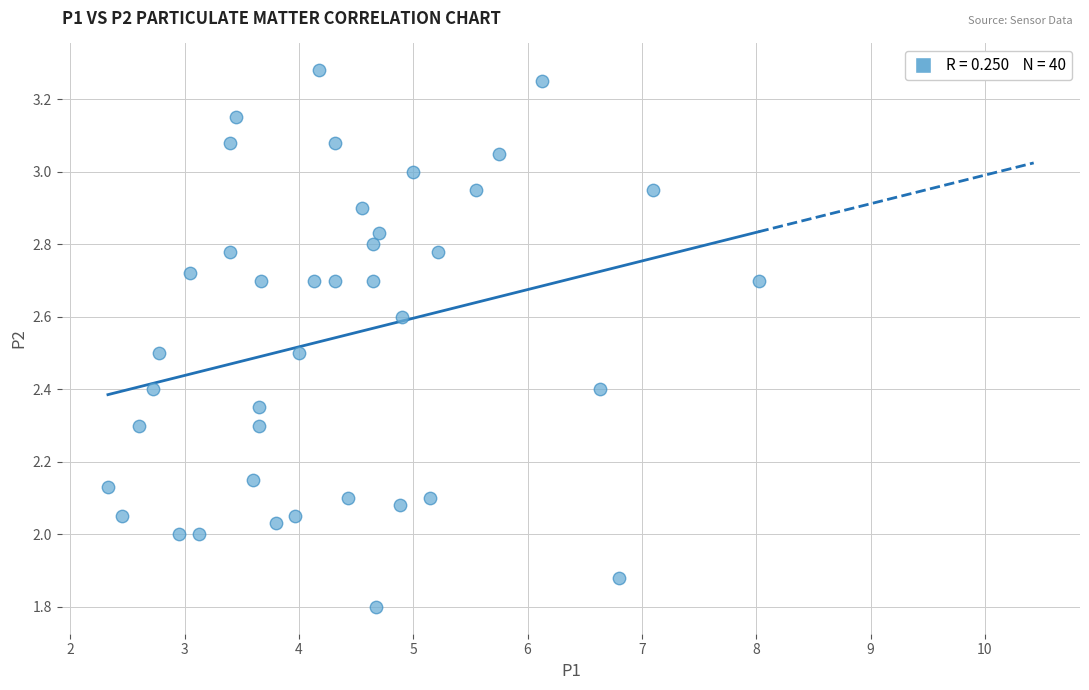

What is the range of X values (max minus min)?

5.7